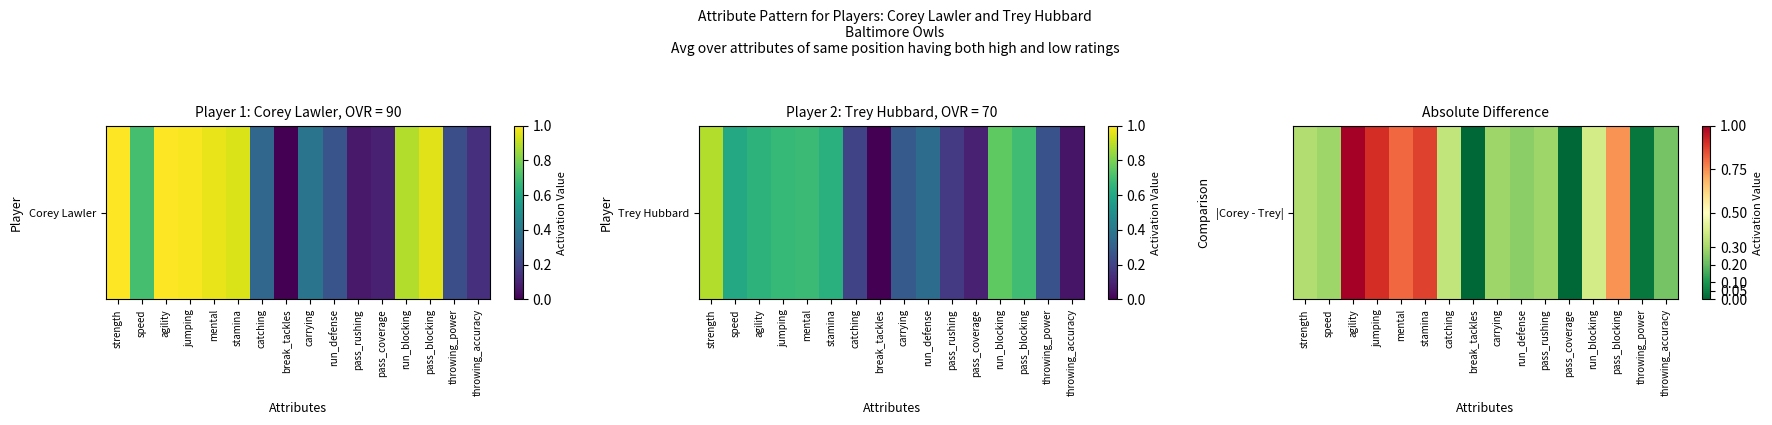

The chart shows a value of 1.0 at agility. True or false?

True